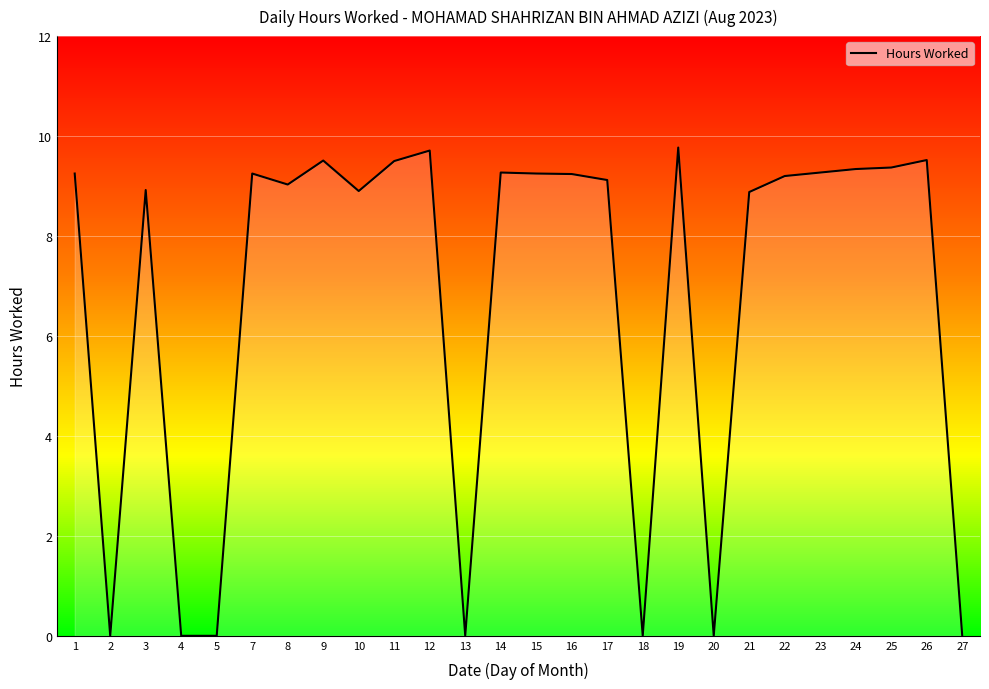

Does the chart have visible grid lines?

Yes